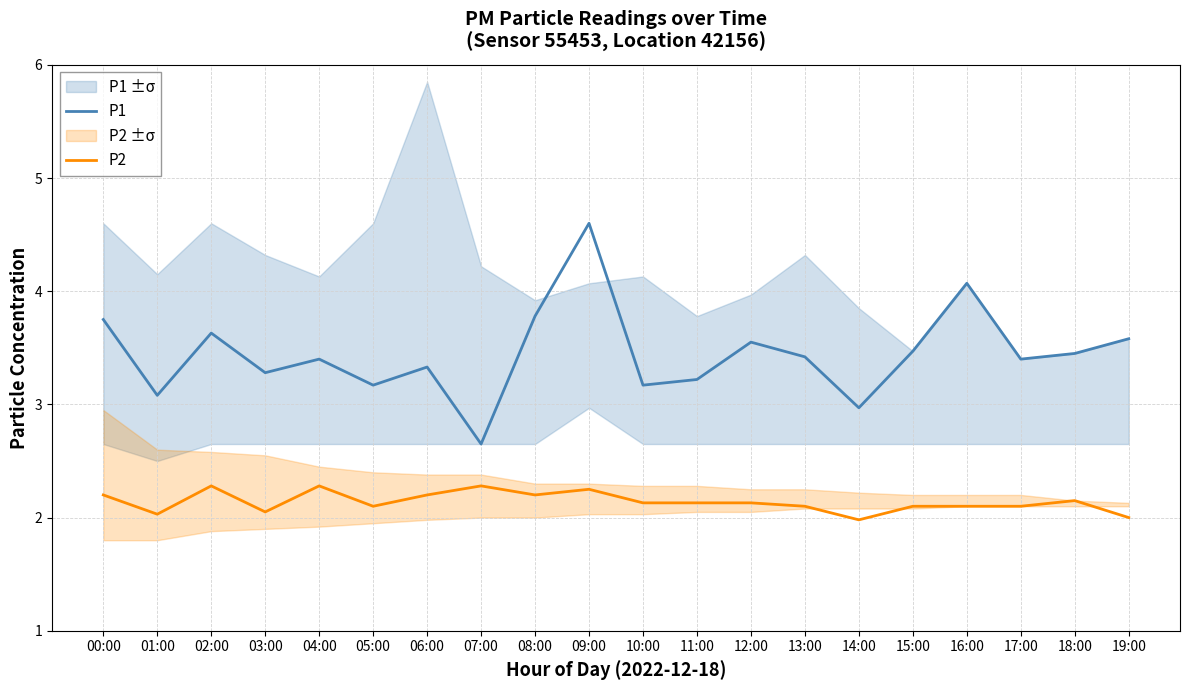

At how many categories does at least one series exceed 4?

2